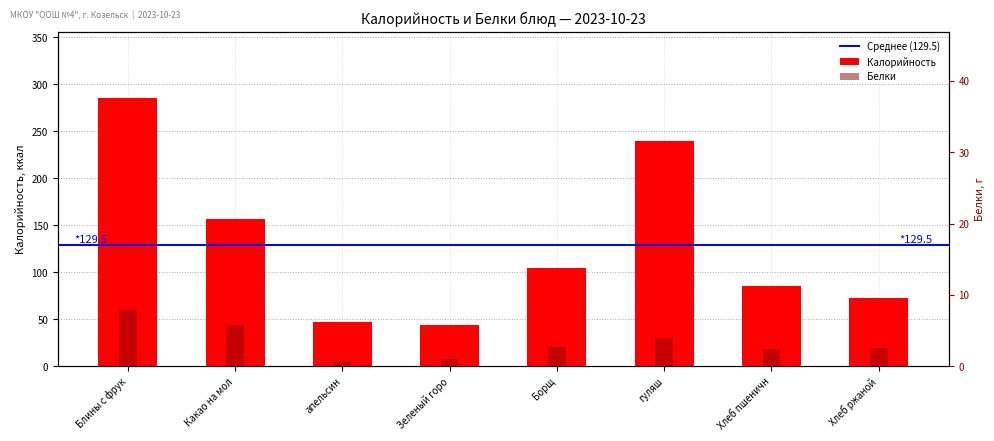

What is the value of the Калорийность bar at the 8th from the left?

72.4